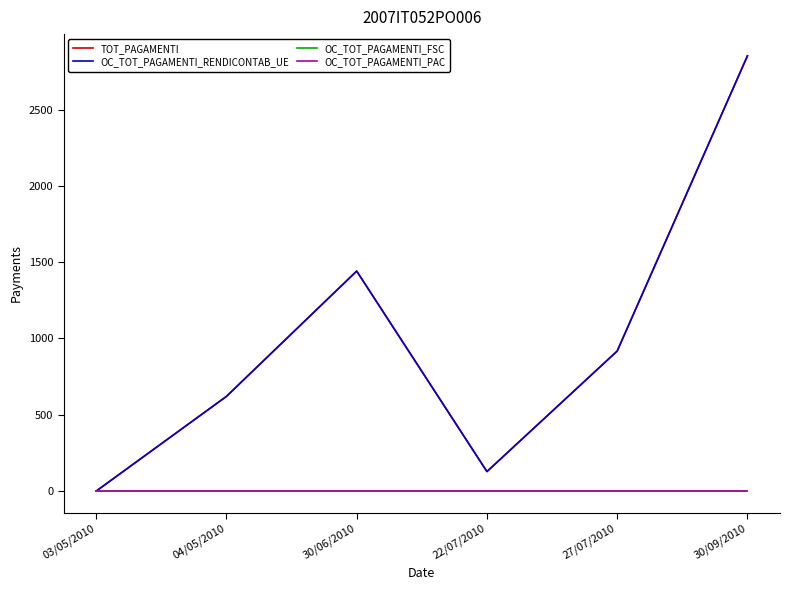

What is the label of the 1st point from the left?

03/05/2010